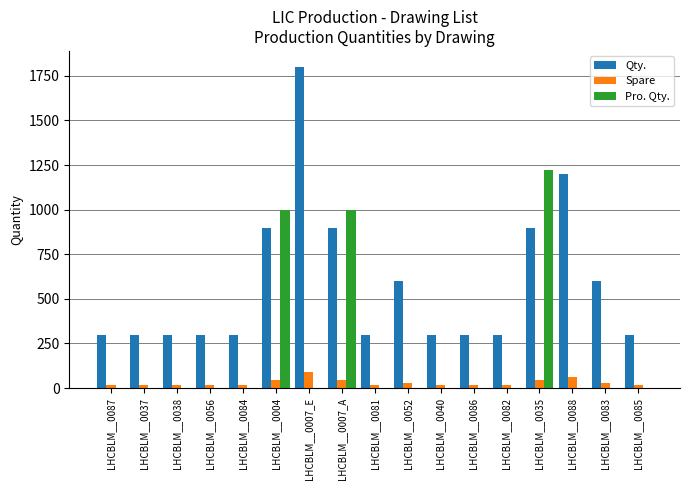

What is the maximum value shown in the chart?

1800